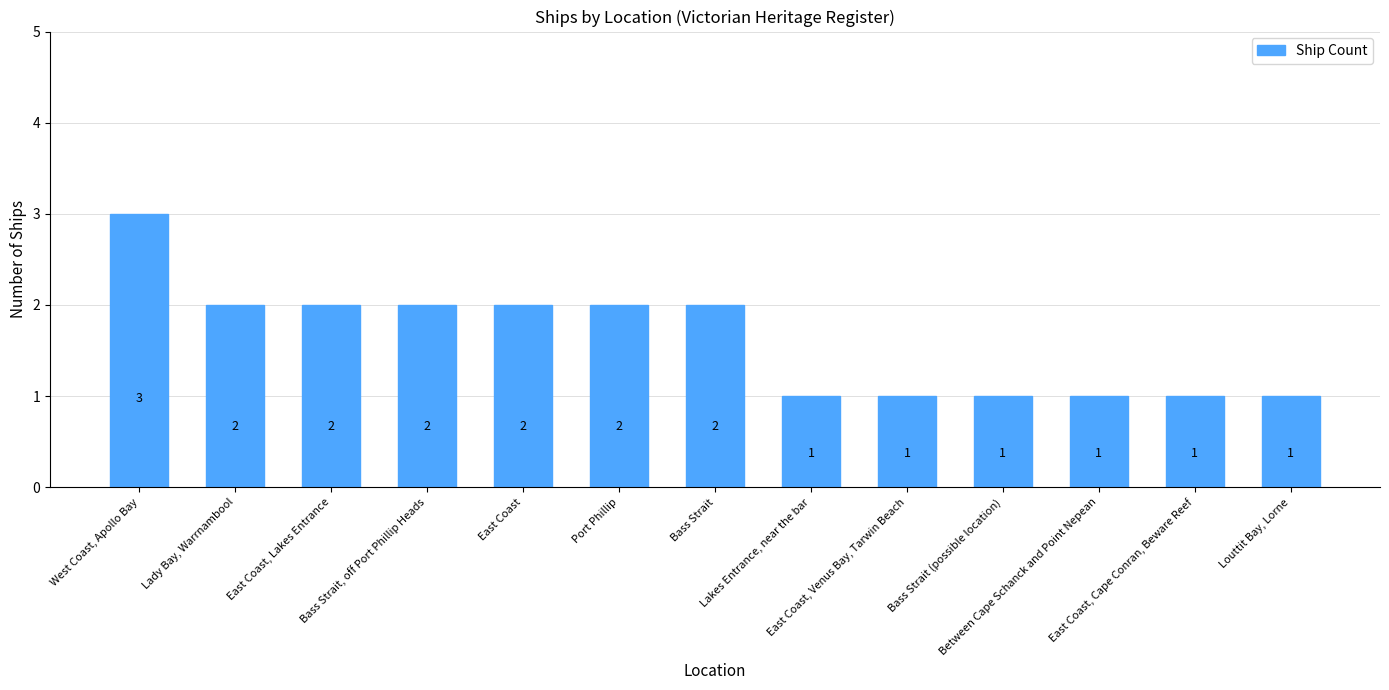

The chart shows a value of 1 at Louttit Bay, Lorne. True or false?

True